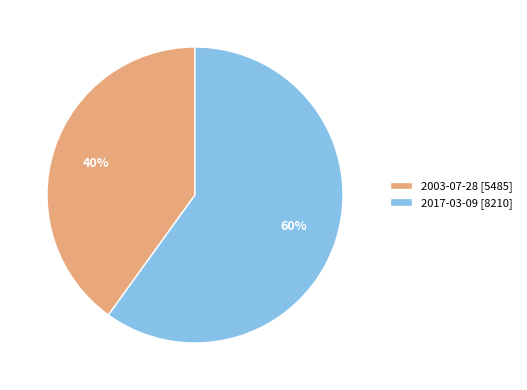

To the nearest percent, what is the average slice percentage?

50%